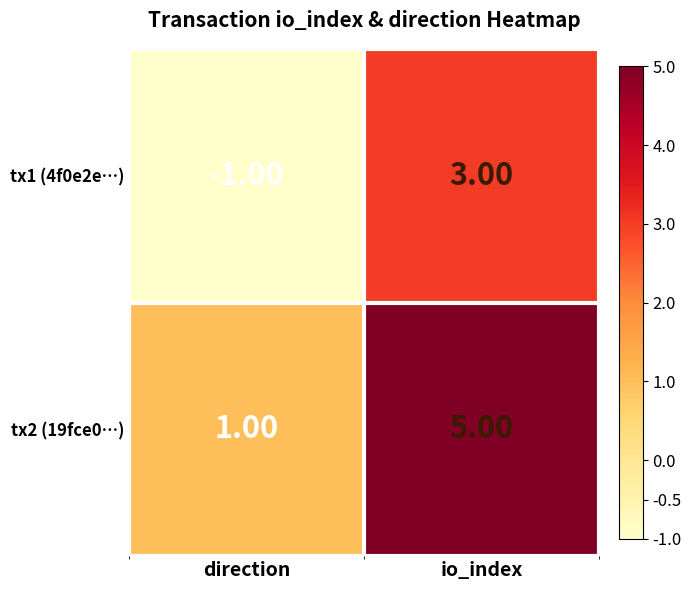

What is the total value across all series at io_index?

8